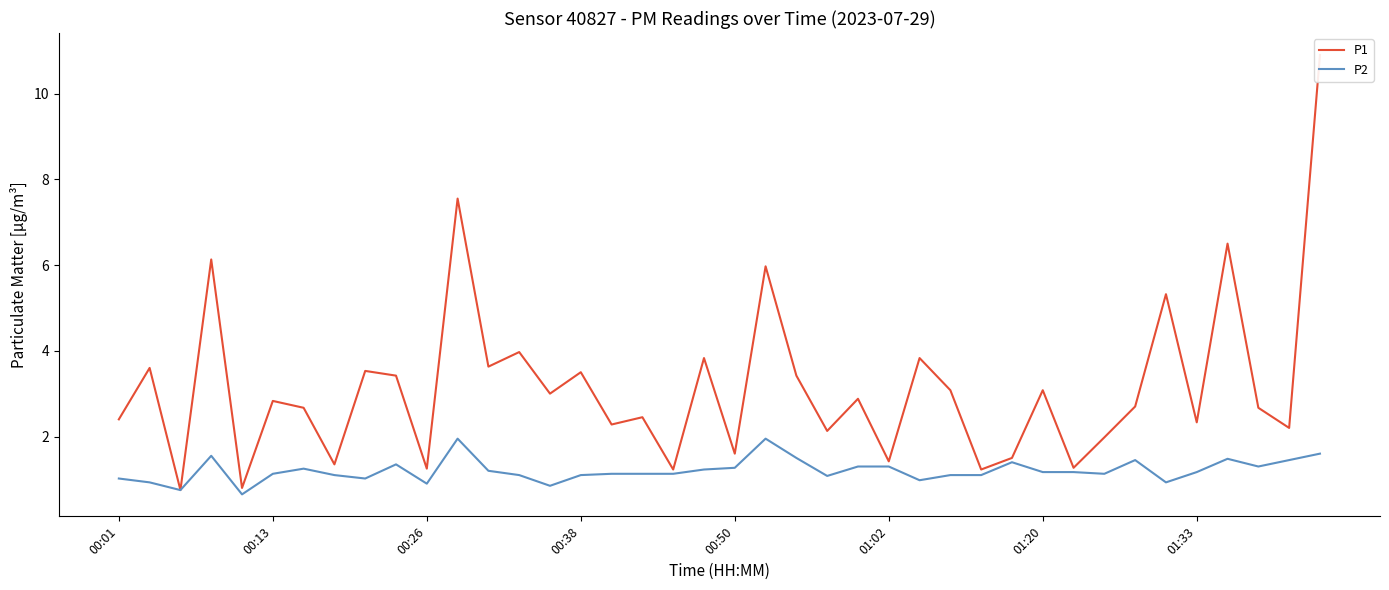

True or false: P2 and P1 cross at least once.

False